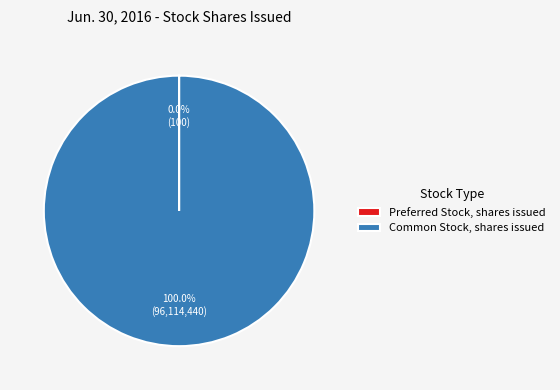

Does any single category account for the majority?

Yes